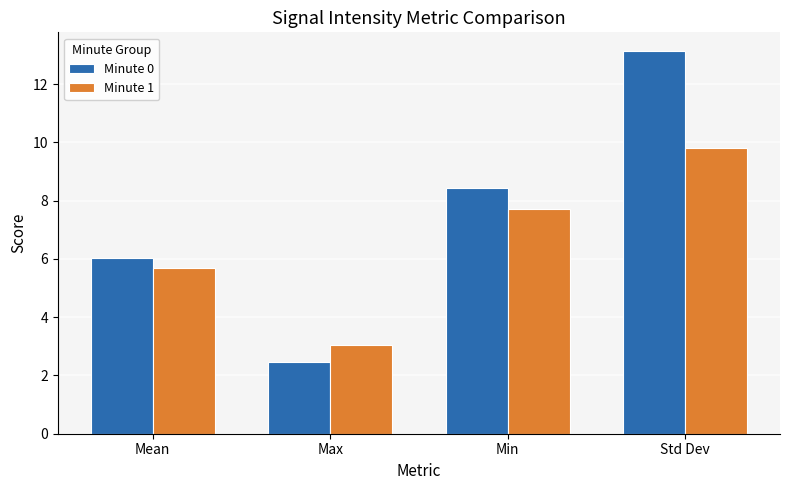

Rank the categories by Minute 1 value from lowest to highest.

Max, Mean, Min, Std Dev